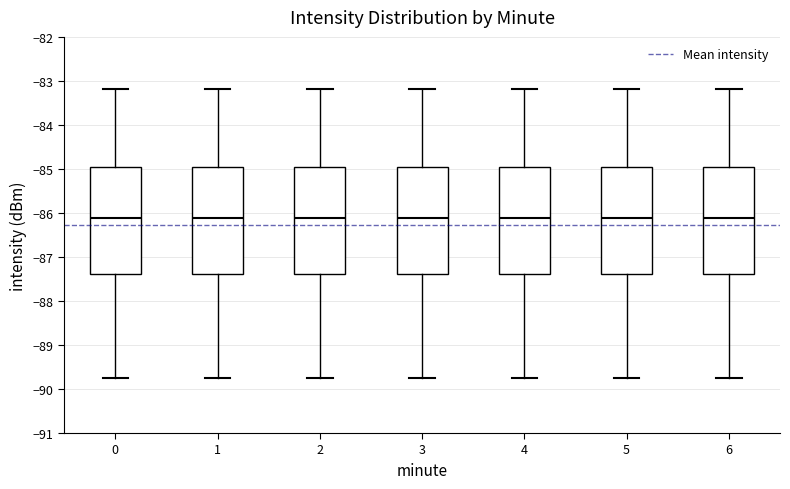

Where is the lower edge of the box at x = 1 on the y-axis? The values are not printed on the chart, so give them approximately, as read against the axis.

-87.4